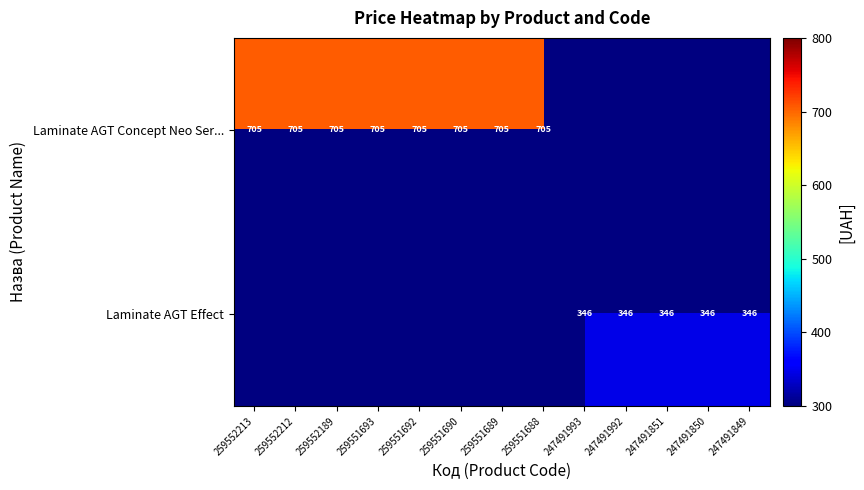

Which has a higher value, 259551689 or 259552212?

259551689